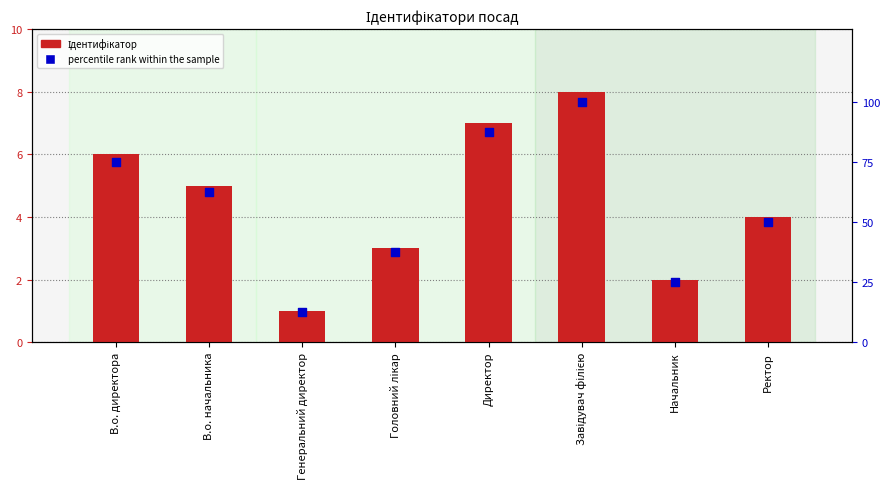

Which series contains the highest Y value?

percentile rank within the sample